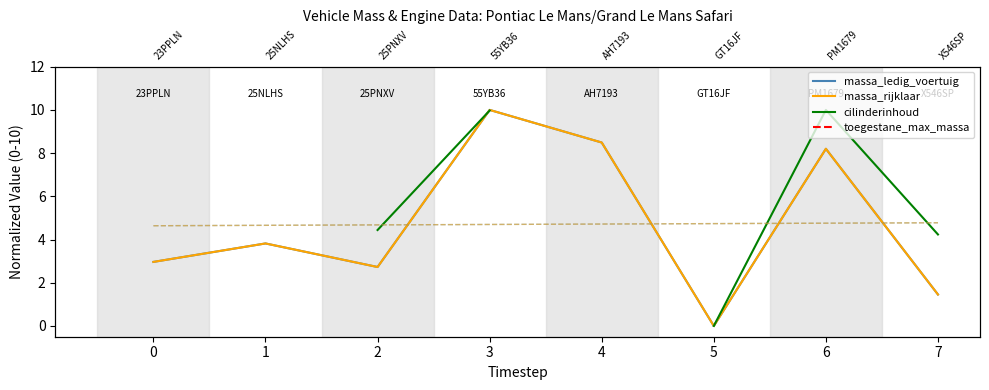

How many values in the massa_rijklaar series exceed 3?

4